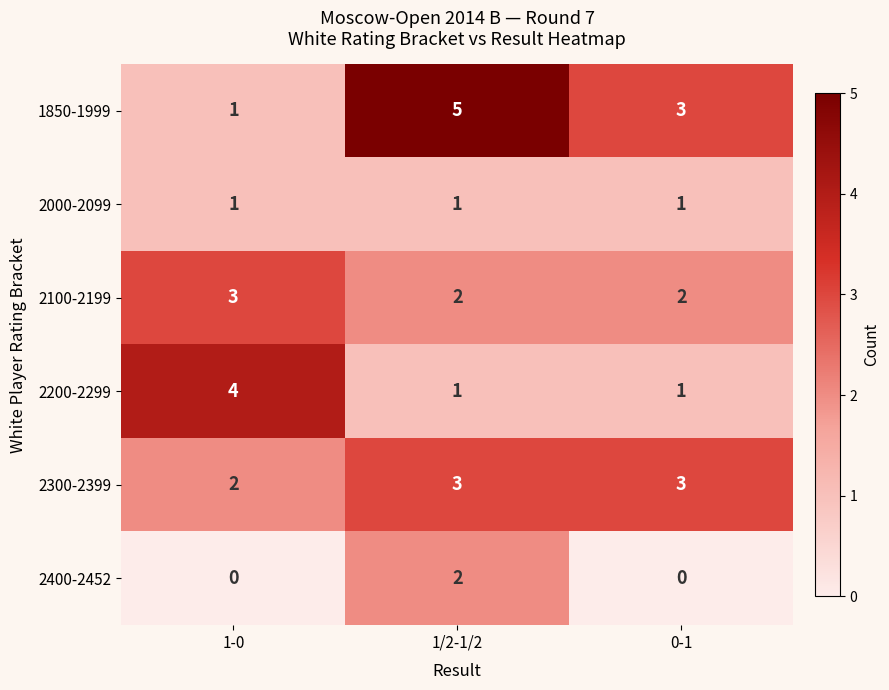

Is it true that 2200-2299 equals 2 at 1-0?

False